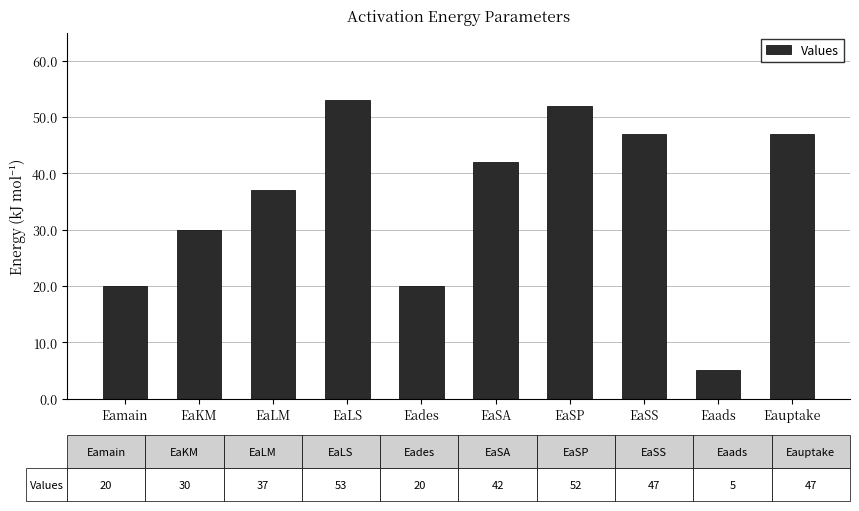

Is it true that the value at Eades is 13?

False